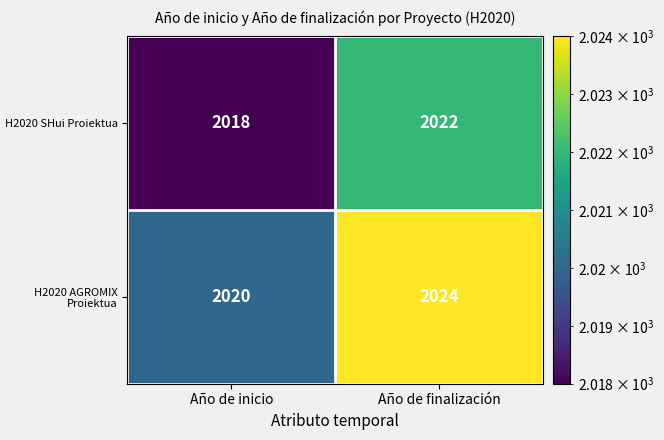

Reading left to right, extract all data points from this chart.

H2020 SHui Proiektua: Año de inicio=2018	Año de finalización=2022
H2020 AGROMIX Proiektua: Año de inicio=2020	Año de finalización=2024